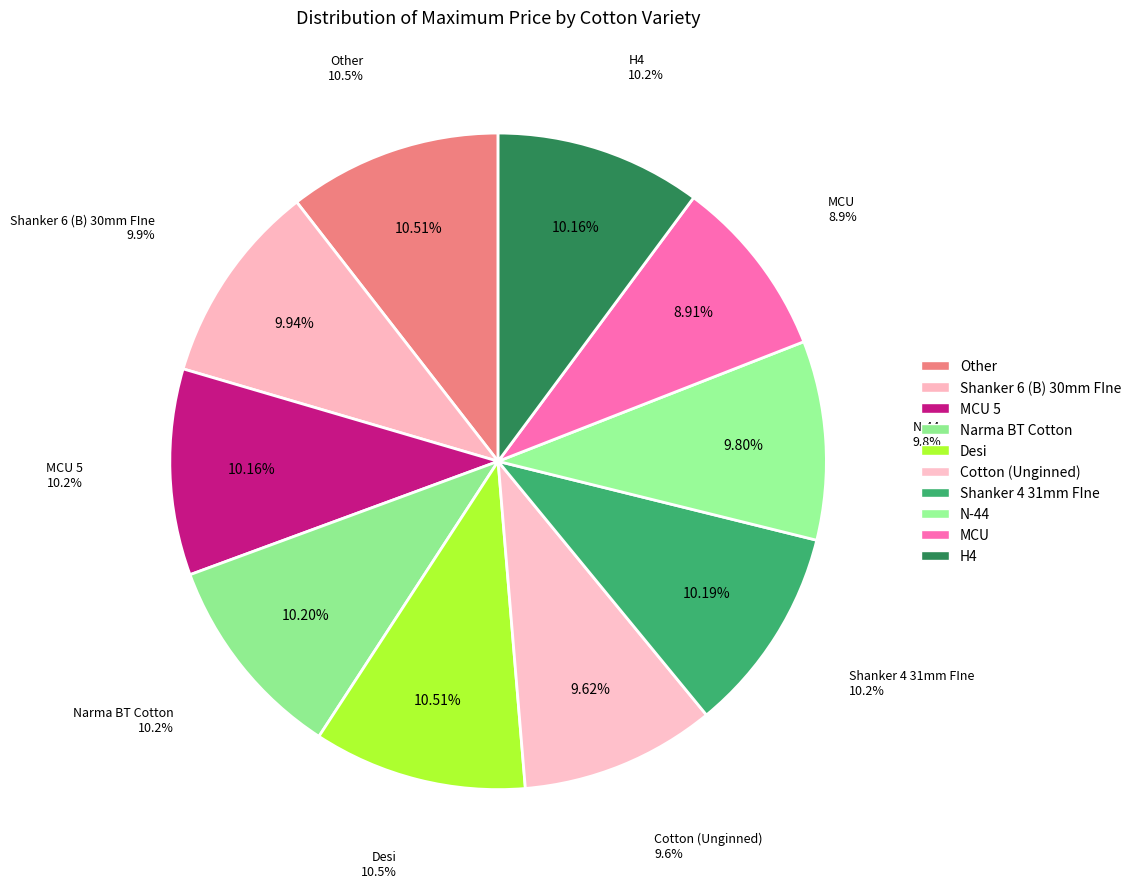

Is Shanker 4 31mm FIne the majority of the pie?

No